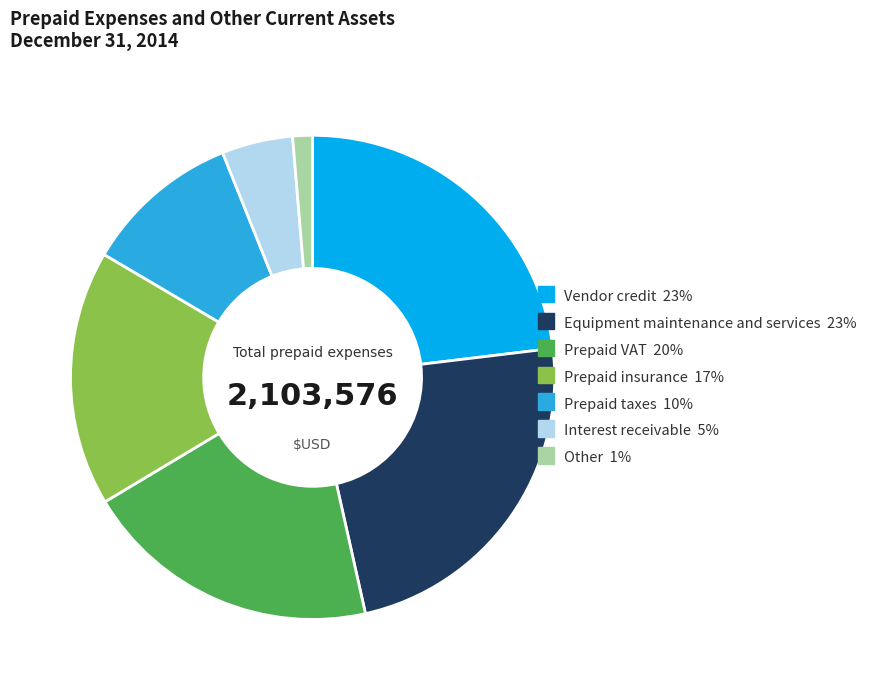

Is the sum of Vendor credit and Other greater than half?

No